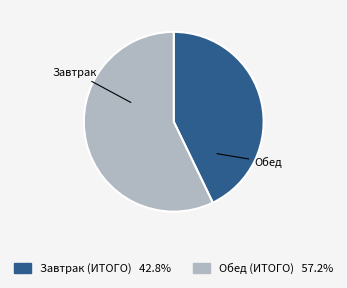

Do Завтрак (ИТОГО) and Обед (ИТОГО) together represent more than half of the pie?

Yes